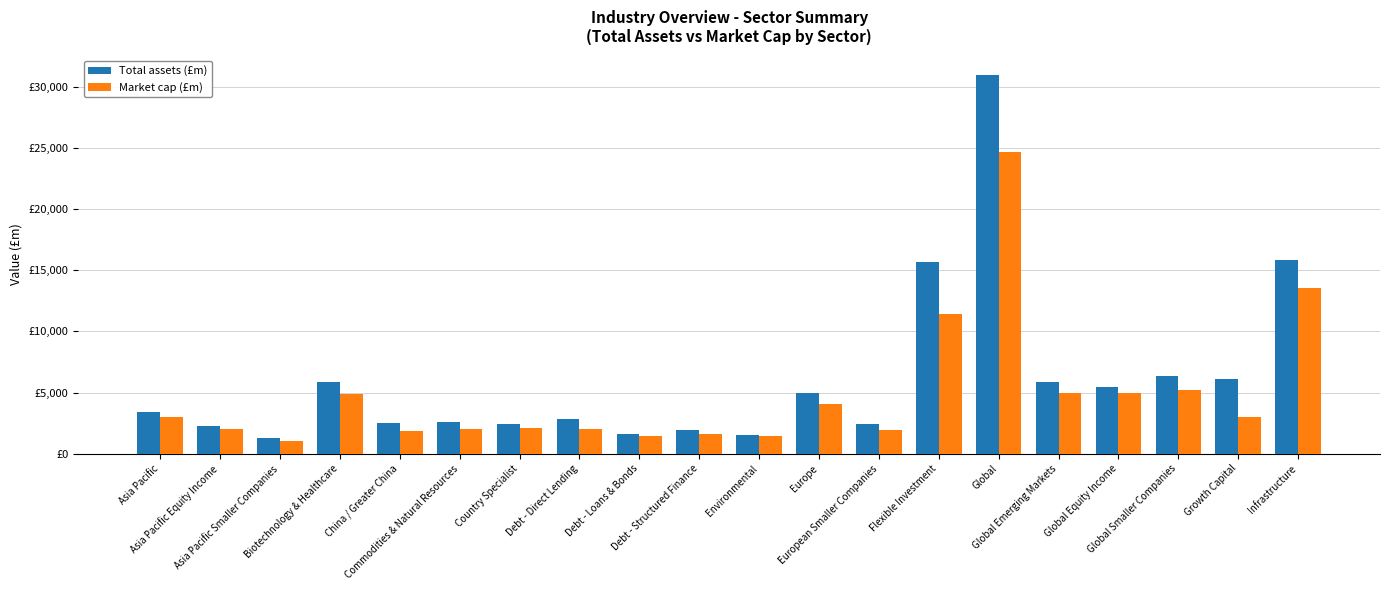

Which series has the largest total across all categories?

Total assets (£m)